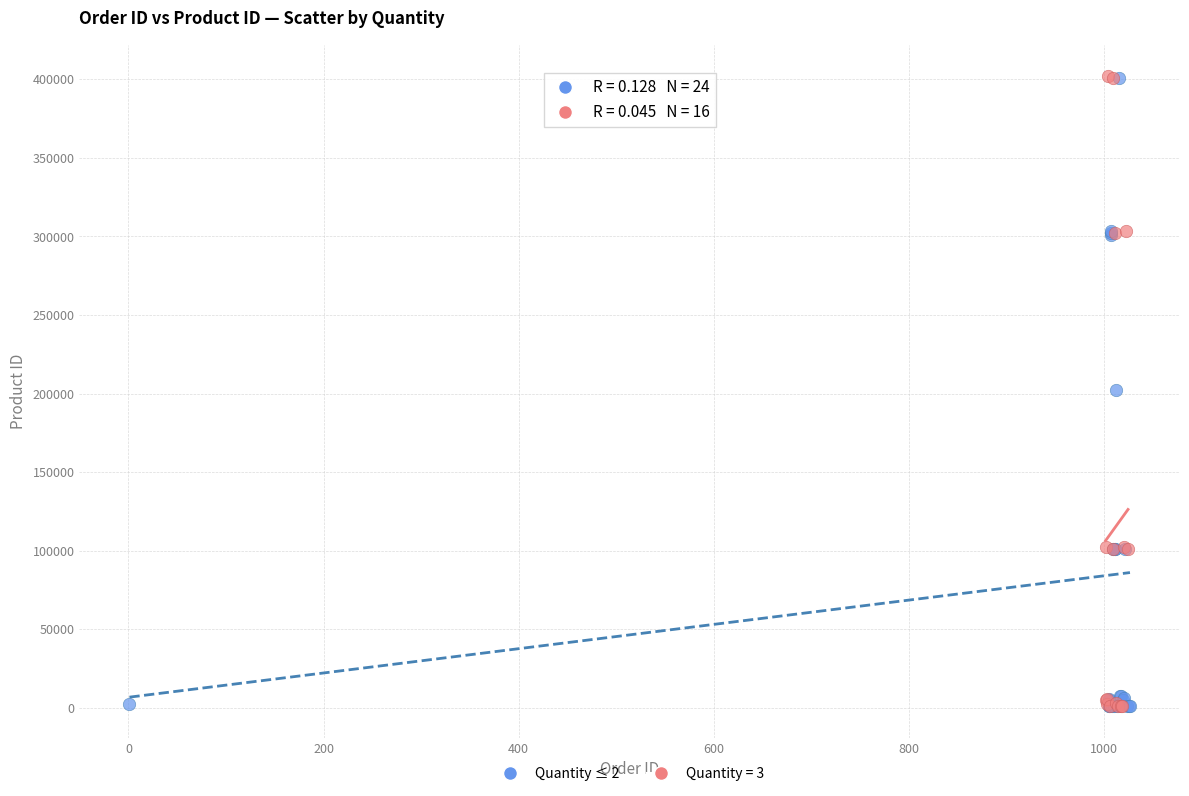

What are all the series names shown in the legend?

Quantity ≤ 2, Quantity = 3